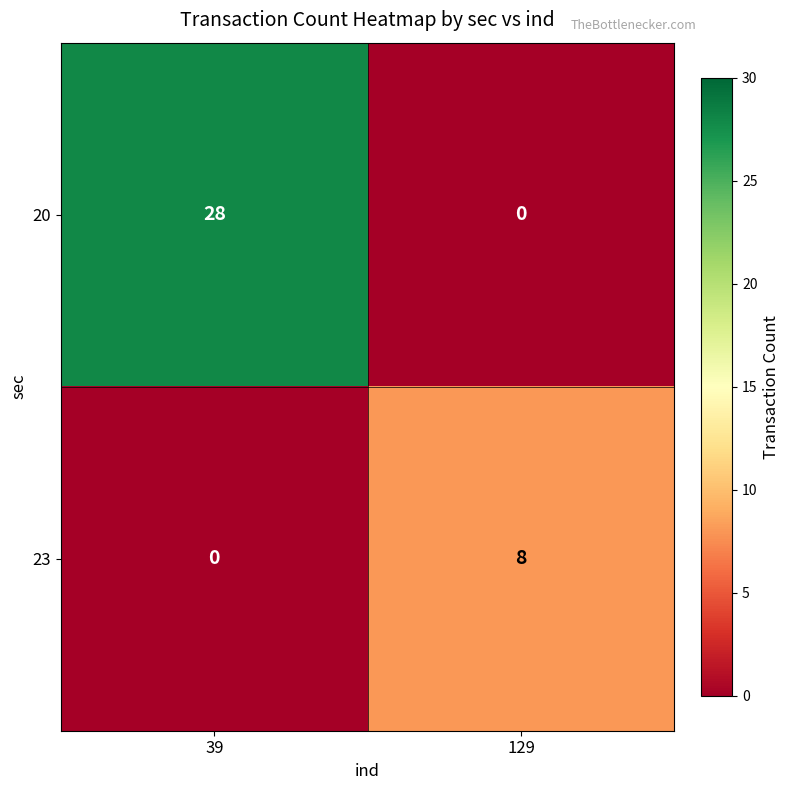

Which series has the largest range (max minus min)?

20